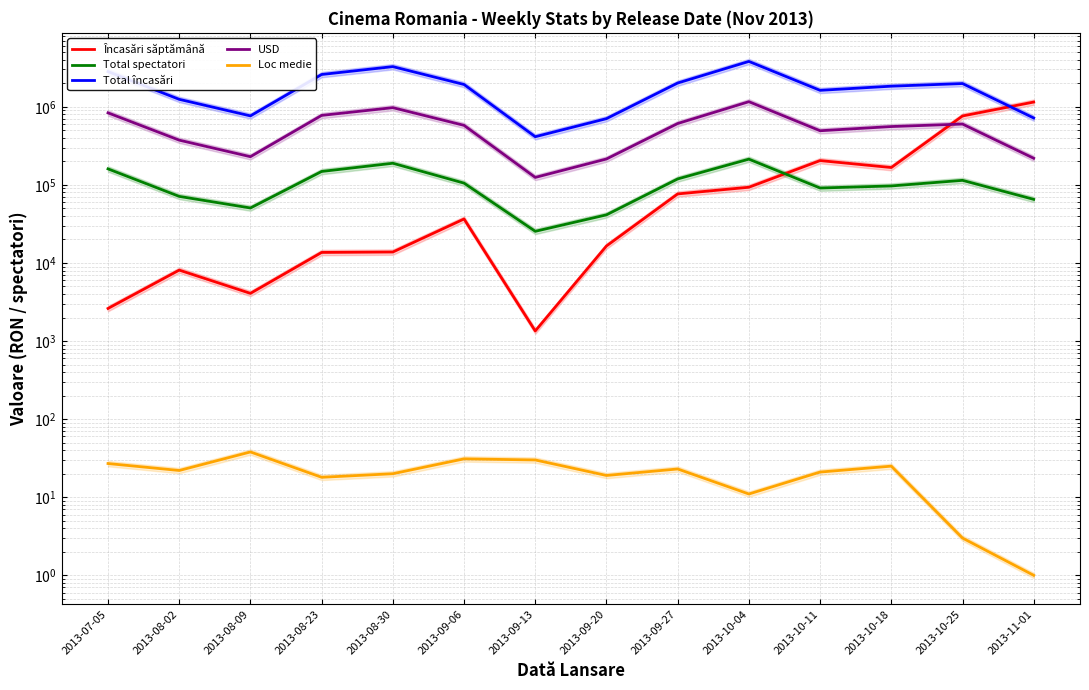

Reading left to right, extract all data points from this chart.

Încasări săptămână: 2013-07-05=2613.0	2013-08-02=8095.6	2013-08-09=4077.4	2013-08-23=13634.0	2013-08-30=13802.9	2013-09-06=36563.0	2013-09-13=1346.0	2013-09-20=16490.9	2013-09-27=76532.5	2013-10-04=93153.1	2013-10-11=204526.7	2013-10-18=166625.1	2013-10-25=761985.1	2013-11-01=1148694.6
Total spectatori: 2013-07-05=160154.0	2013-08-02=71152.0	2013-08-09=50556.0	2013-08-23=148408.0	2013-08-30=189053.0	2013-09-06=105192.0	2013-09-13=25414.0	2013-09-20=41310.0	2013-09-27=119070.0	2013-10-04=213322.0	2013-10-11=91072.0	2013-10-18=96815.0	2013-10-25=114205.0	2013-11-01=65190.0
Total încasări: 2013-07-05=2819665.3	2013-08-02=1244749.0	2013-08-09=763965.4	2013-08-23=2588984.0	2013-08-30=3263567.6	2013-09-06=1926974.9	2013-09-13=413376.3	2013-09-20=704357.9	2013-09-27=2012786.8	2013-10-04=3805145.5	2013-10-11=1622691.8	2013-10-18=1834135.9	2013-10-25=1982164.8	2013-11-01=718095.5
USD: 2013-07-05=835506.3	2013-08-02=373574.0	2013-08-09=229367.4	2013-08-23=775034.6	2013-08-30=973645.2	2013-09-06=577746.7	2013-09-13=124489.2	2013-09-20=214402.5	2013-09-27=609888.7	2013-10-04=1161139.3	2013-10-11=492963.5	2013-10-18=557809.5	2013-10-25=600354.6	2013-11-01=218960.7
Loc medie: 2013-07-05=27.0	2013-08-02=22.0	2013-08-09=38.0	2013-08-23=18.0	2013-08-30=20.0	2013-09-06=31.0	2013-09-13=30.0	2013-09-20=19.0	2013-09-27=23.0	2013-10-04=11.0	2013-10-11=21.0	2013-10-18=25.0	2013-10-25=3.0	2013-11-01=1.0